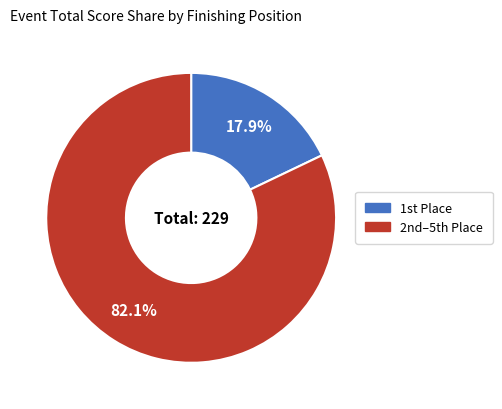

Count the number of slices in the pie.

2